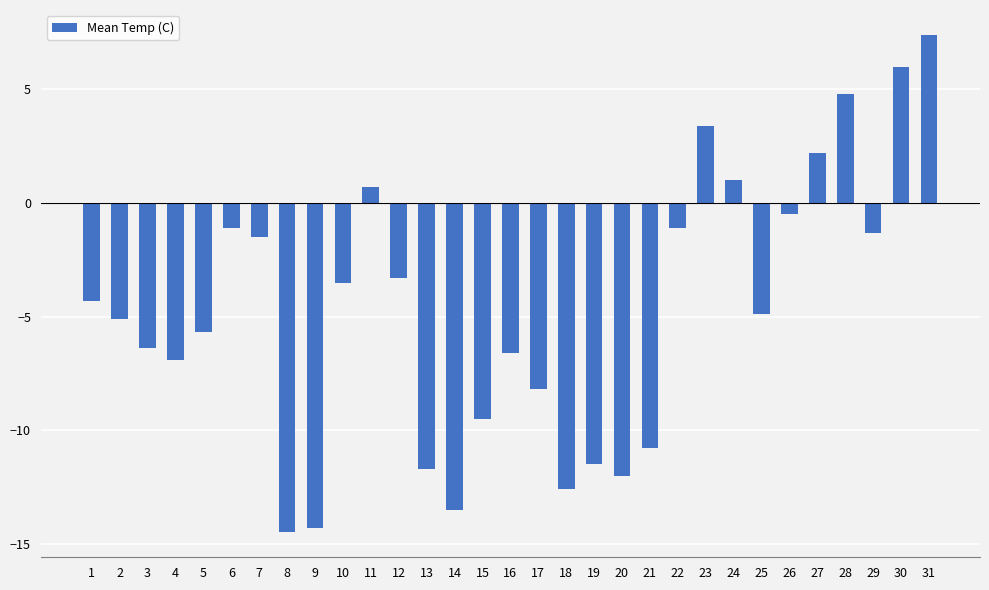

How many values are below zero?

24